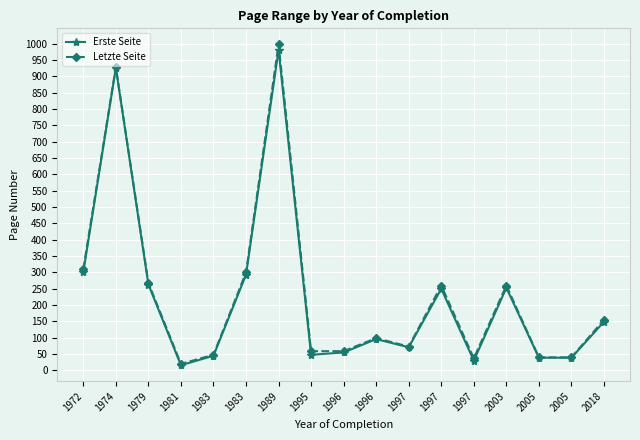

How many values in the Erste Seite series are below 96?

8